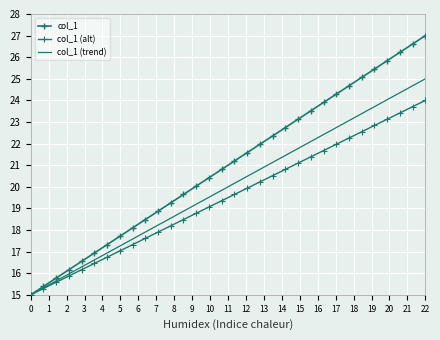

Is it true that the value at 10 is 12.2?

False